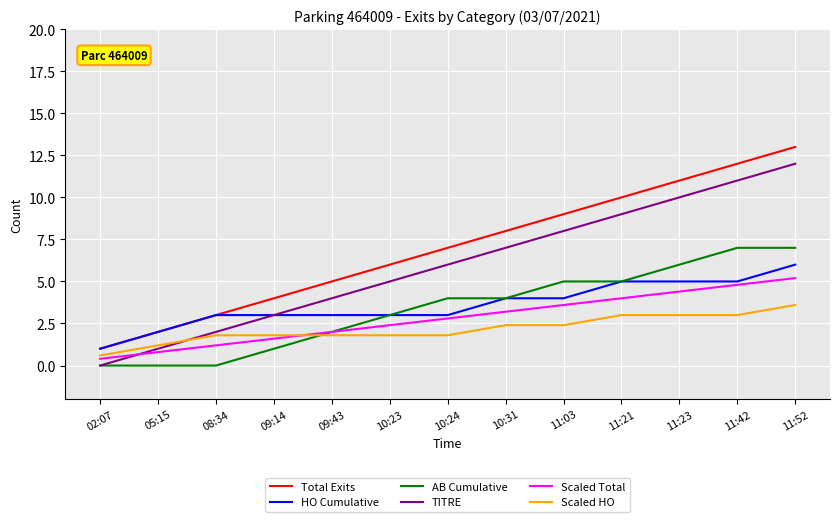

What is the average value of the HO Cumulative series?

3.6